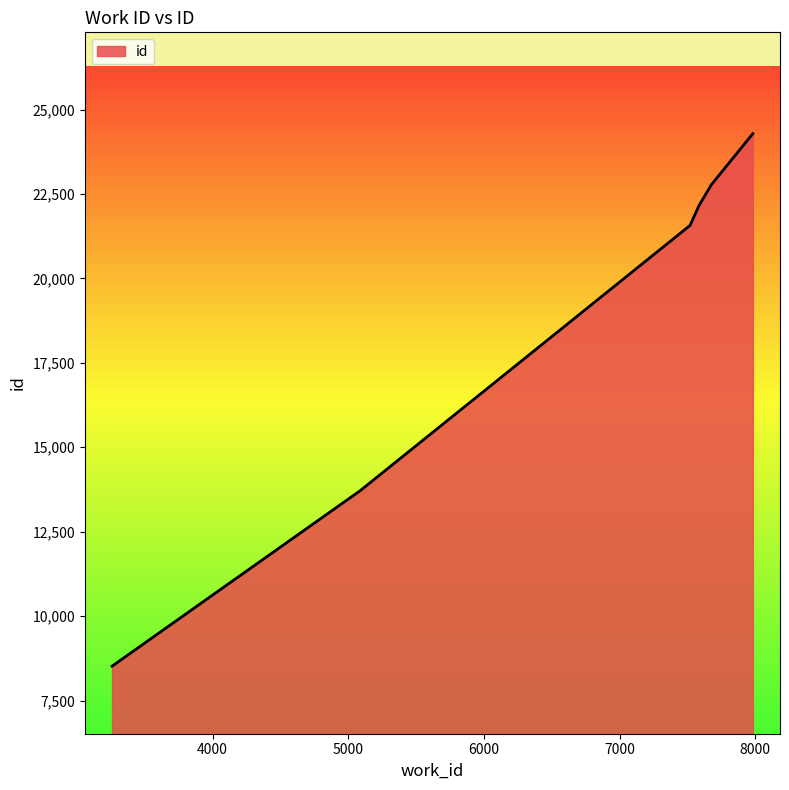

True or false: there are more than 0 points higher than both neighbors.

False